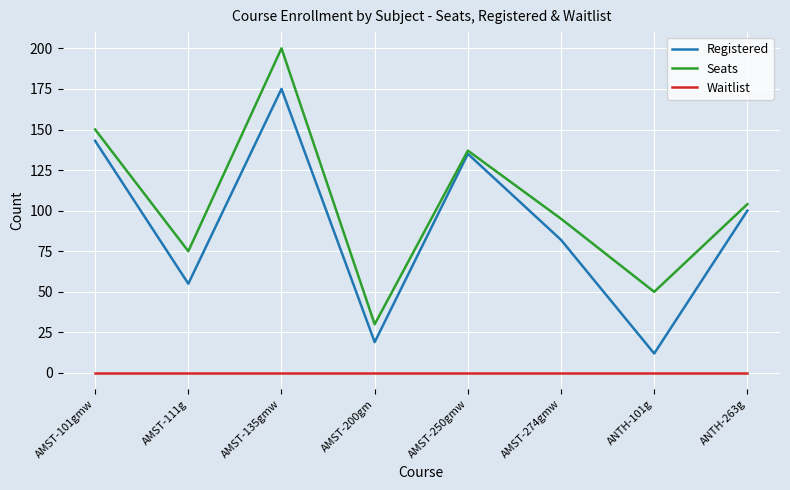

Rank the series at AMST-274gmw from highest to lowest value.

Seats, Registered, Waitlist